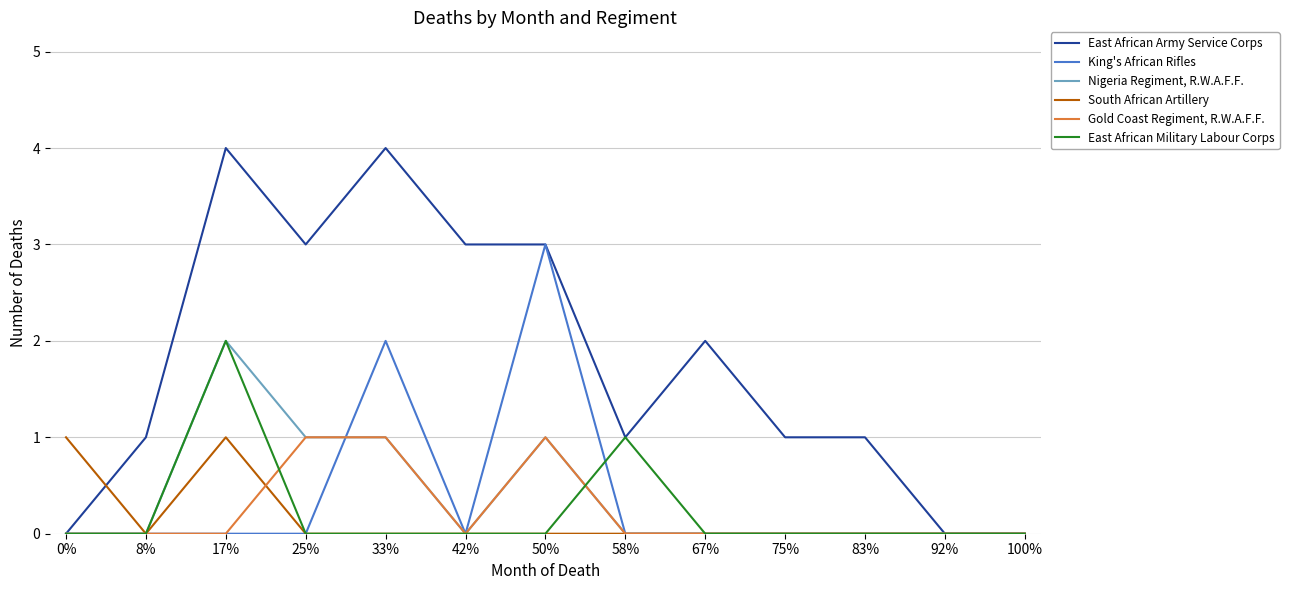

At which category is the sum across all series the highest?

17%